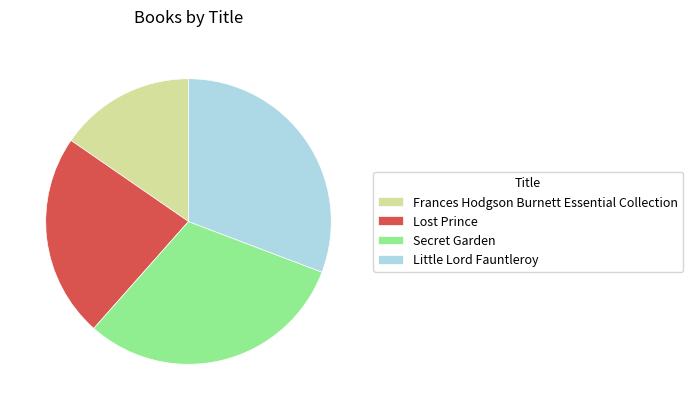

Do Lost Prince and Frances Hodgson Burnett Essential Collection together represent more than half of the pie?

No